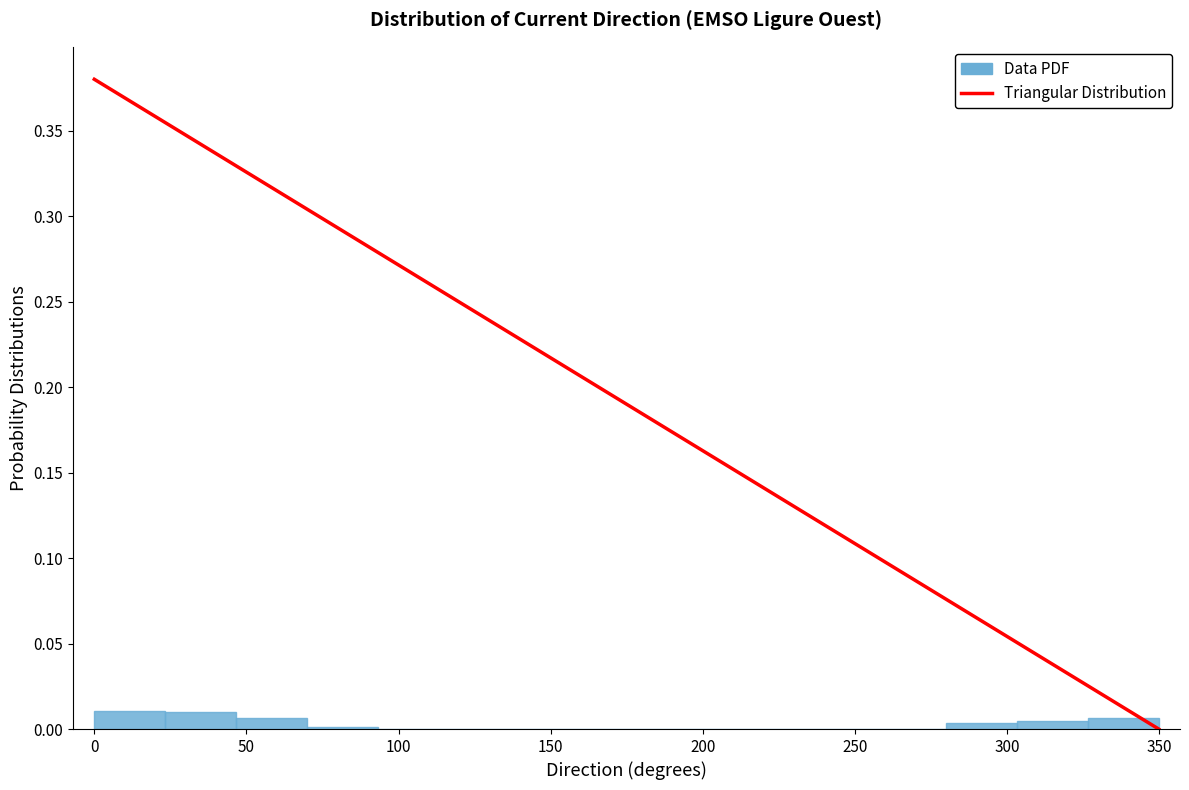

What is the height of the bar covering 45 to 70 on the x-axis? Neither the bar edges nor the heights are printed on the chart, so give them approximately, as read against the axes.

0.005